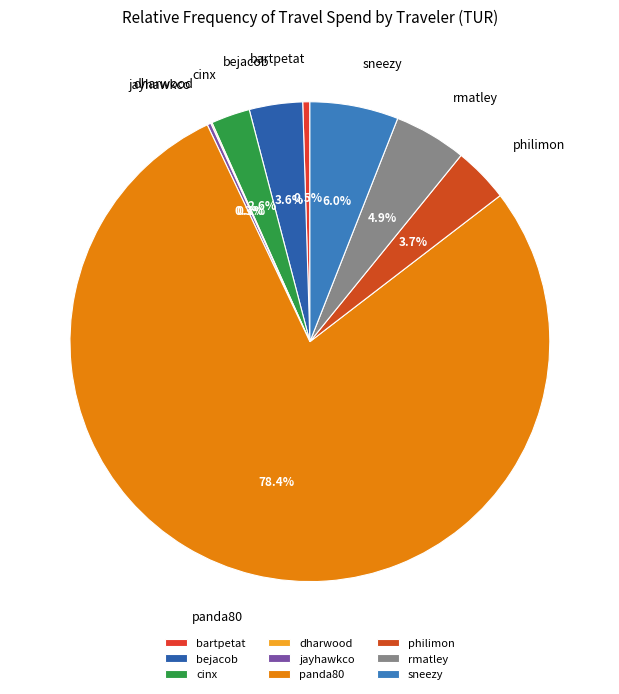

What is the ratio of the value at rmatley to the value at sneezy?

0.8